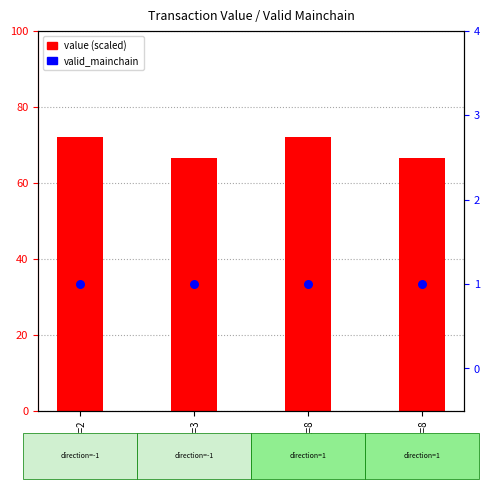

Is the value of value (×1e-4) at io_index=3 greater than the value of valid_mainchain at io_index=8?

Yes